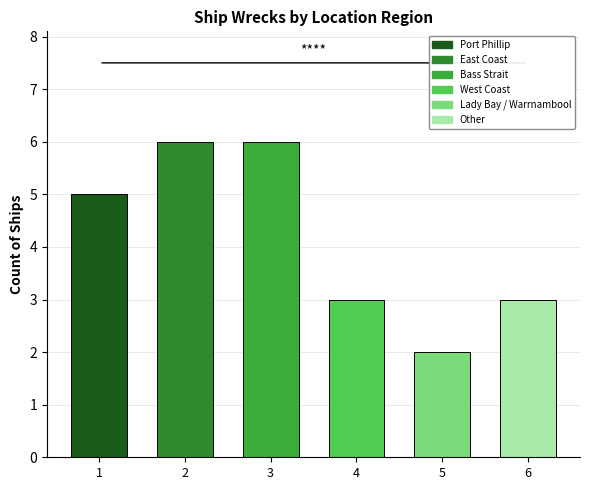

What is the smallest value displayed?

2